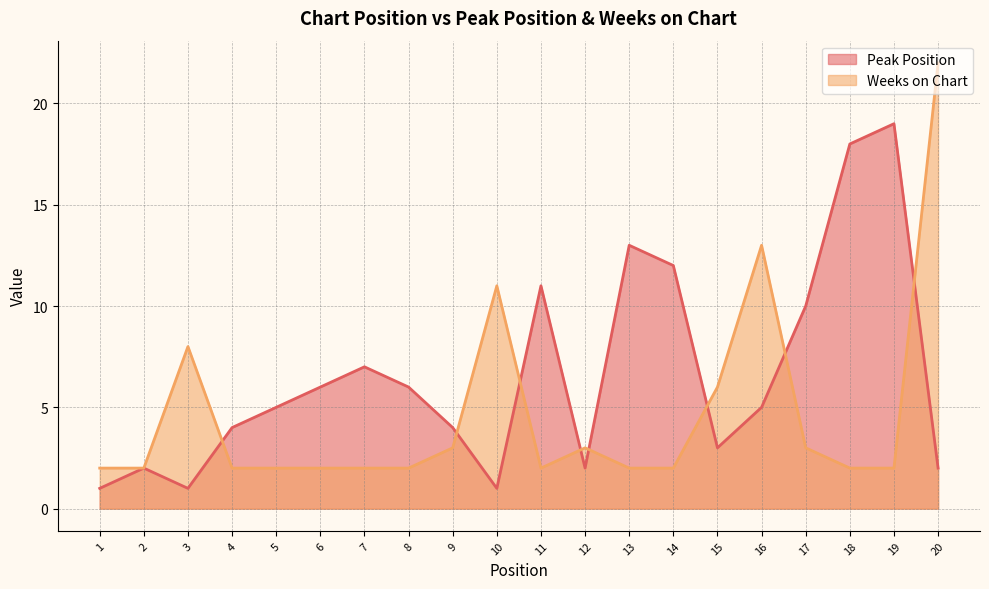

What are all the series names shown in the legend?

Peak Position, Weeks on Chart